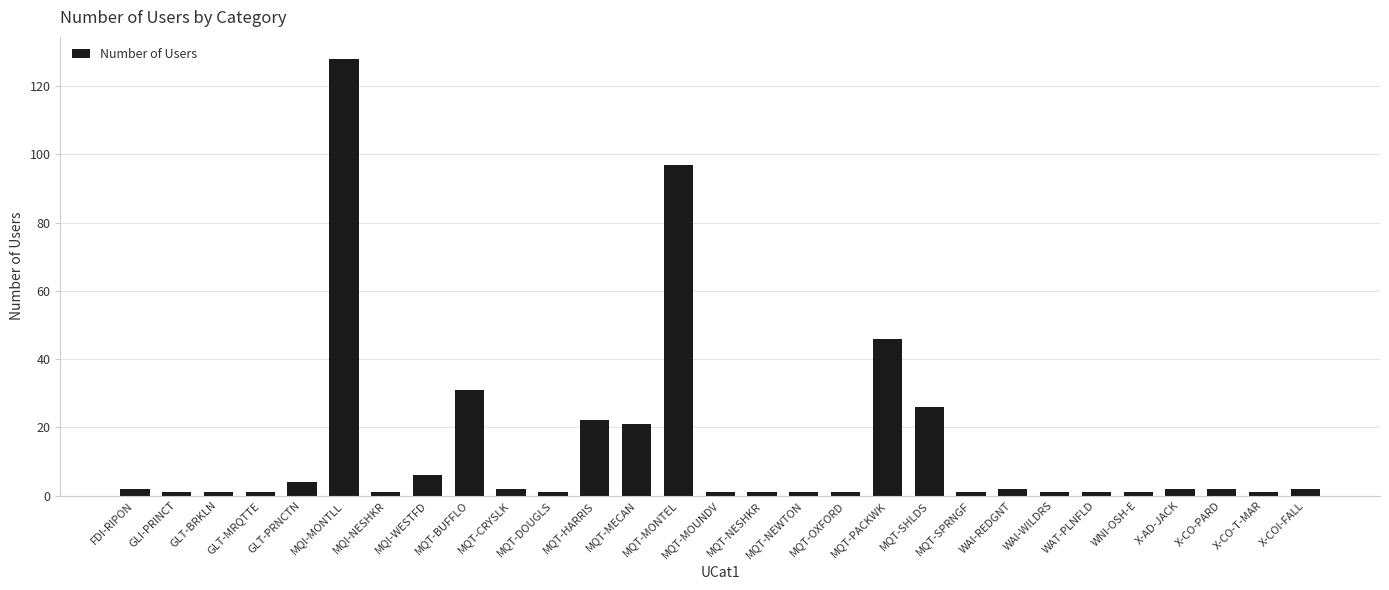

True or false: the data shows 11 at MQT-HARRIS.

False